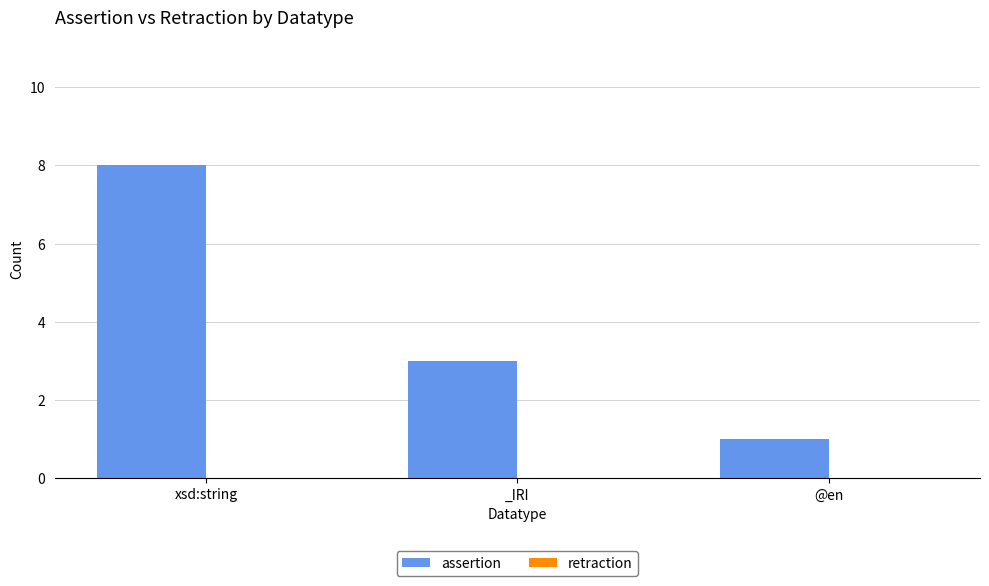

Reading left to right, extract all data points from this chart.

8	3	1